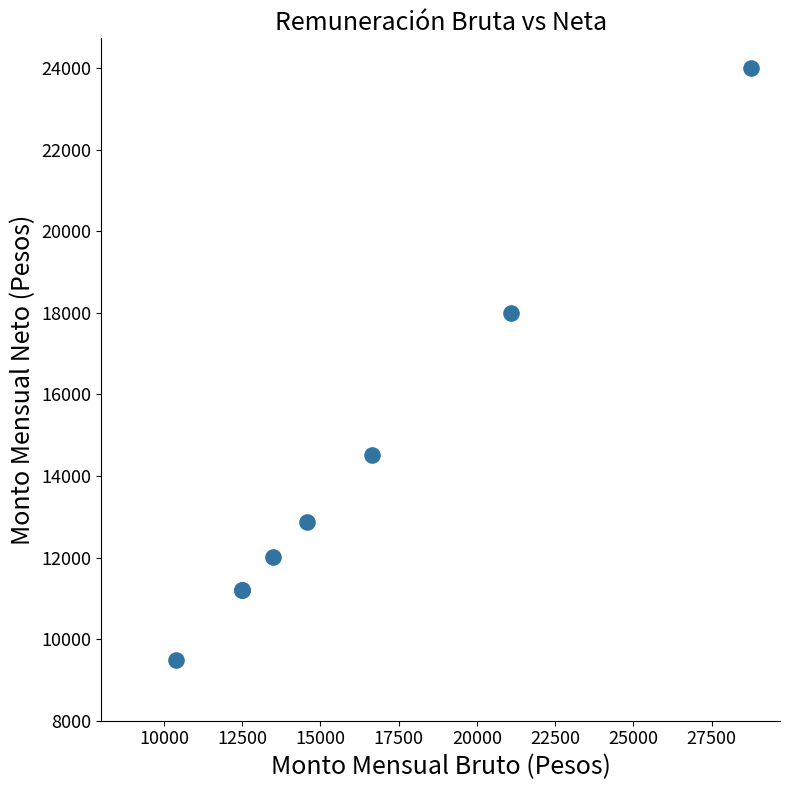

What Y value in the scatter plot is closest to 16746?

18000.1